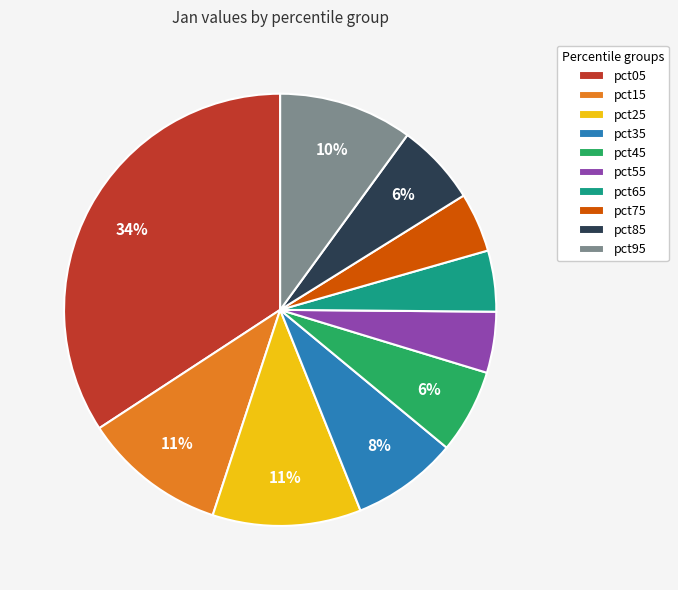

Do pct05 and pct25 together represent more than half of the pie?

No